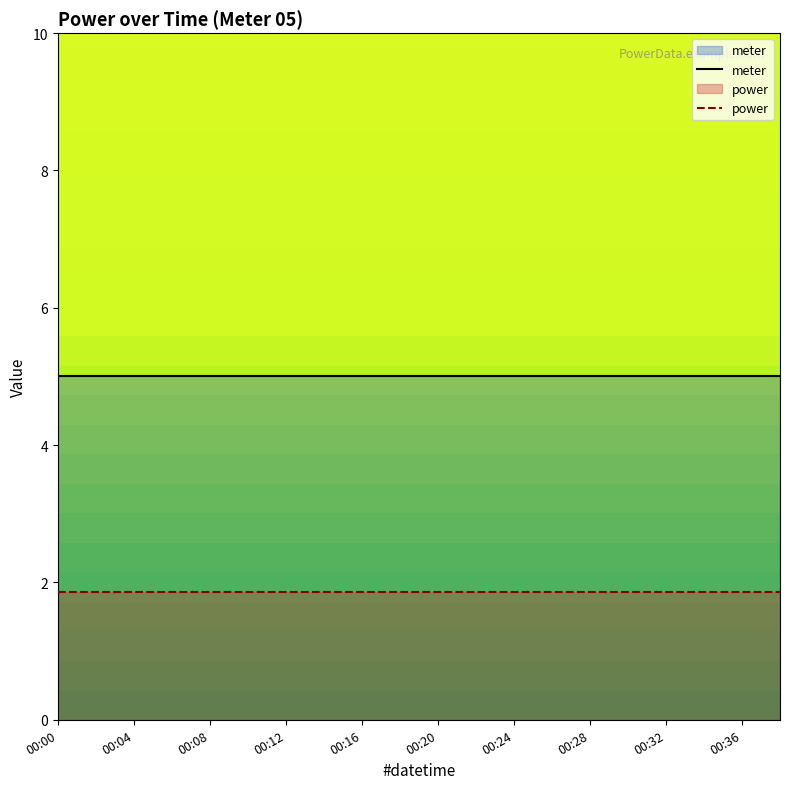

What is the spread (max minus min) of values at 00:00?

3.1